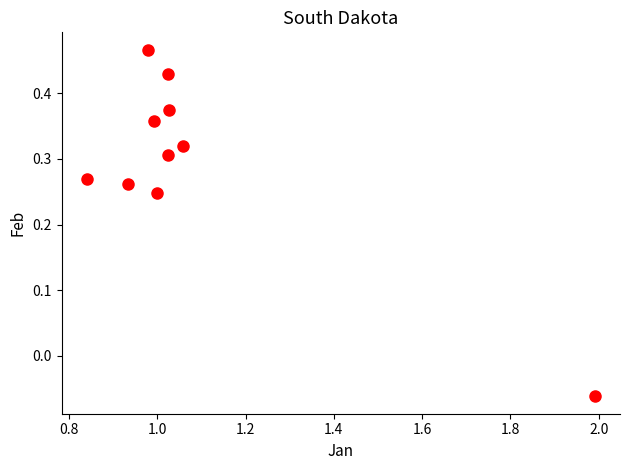

What is the range of X values (max minus min)?

1.1